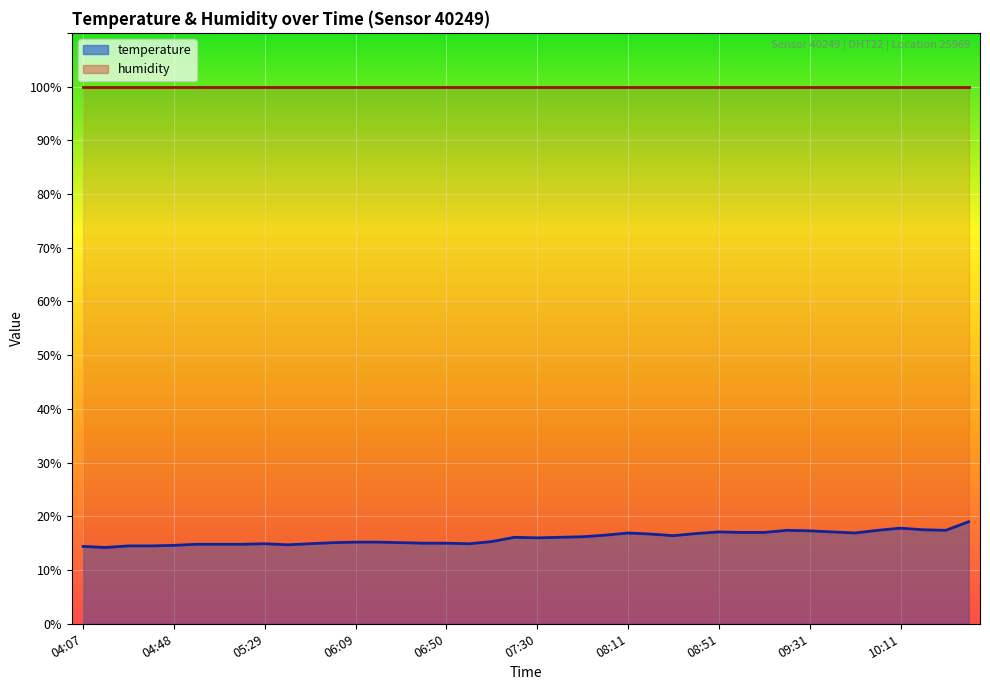

True or false: the data shows 10.6 at 08:41.

False